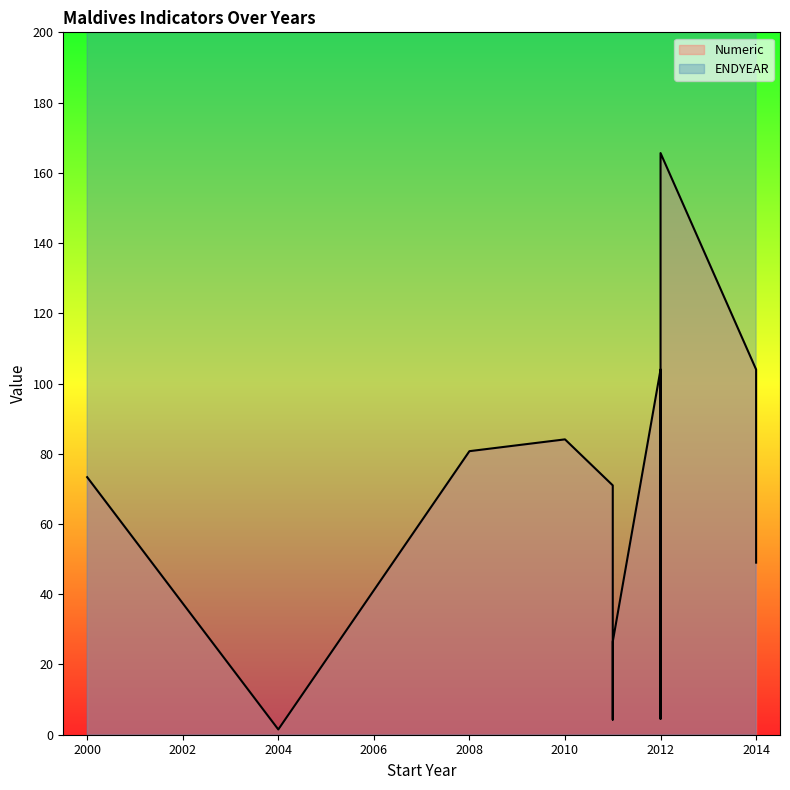

What are all the series names shown in the legend?

Numeric, ENDYEAR